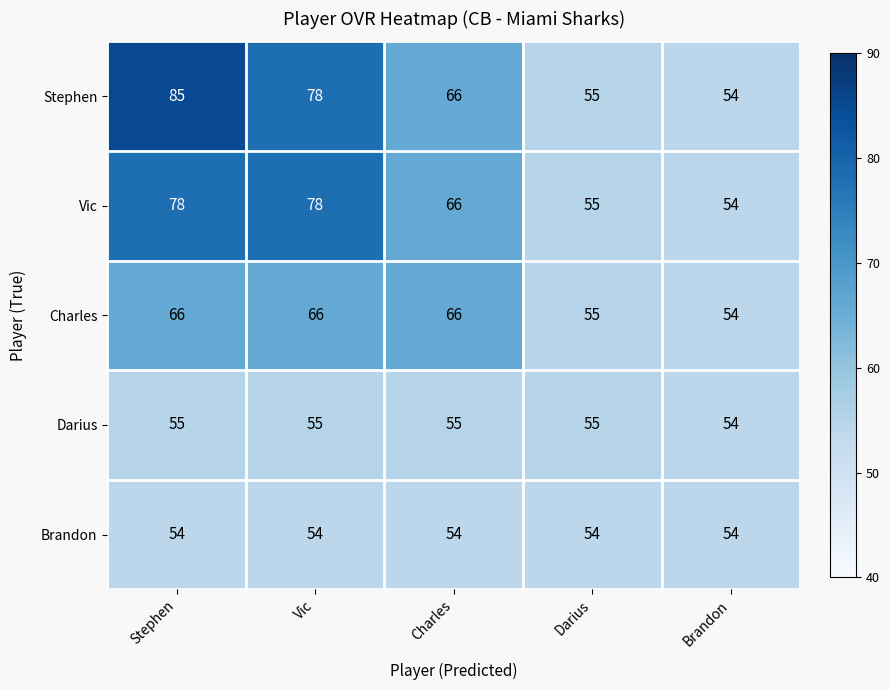

What value does the Charles series have at Darius?

55